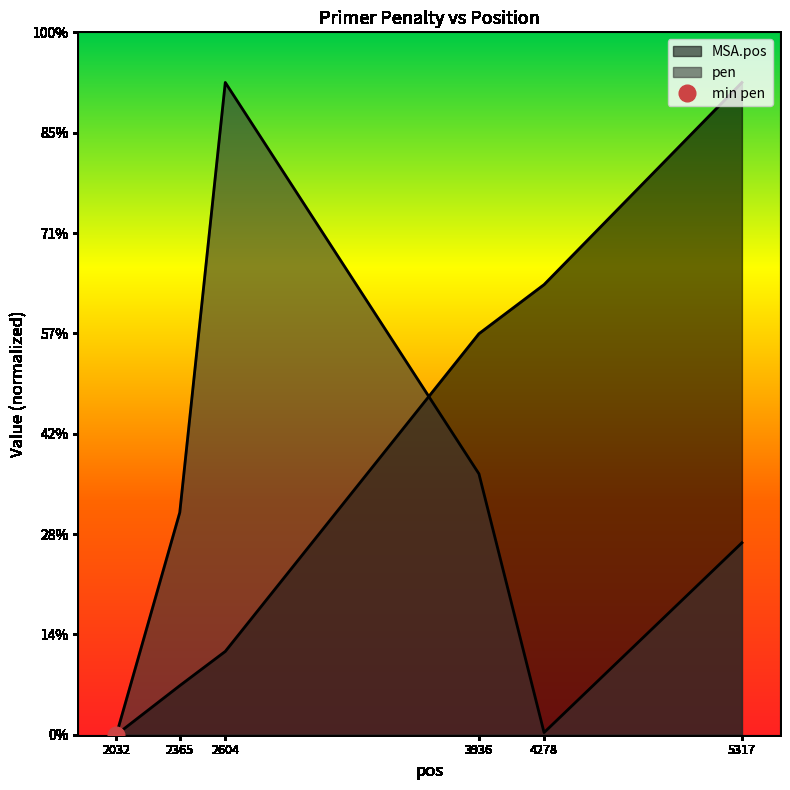

How many lines are shown in the chart?

2